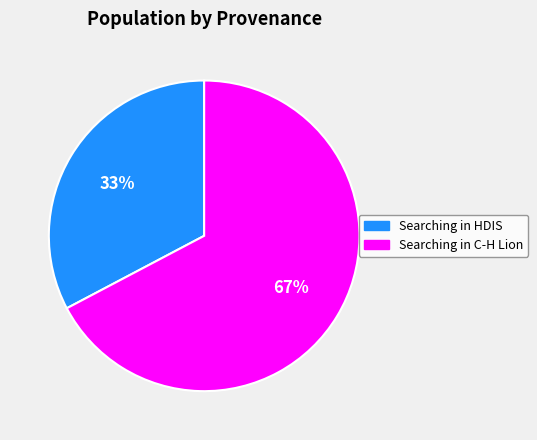

Count the number of slices in the pie.

2